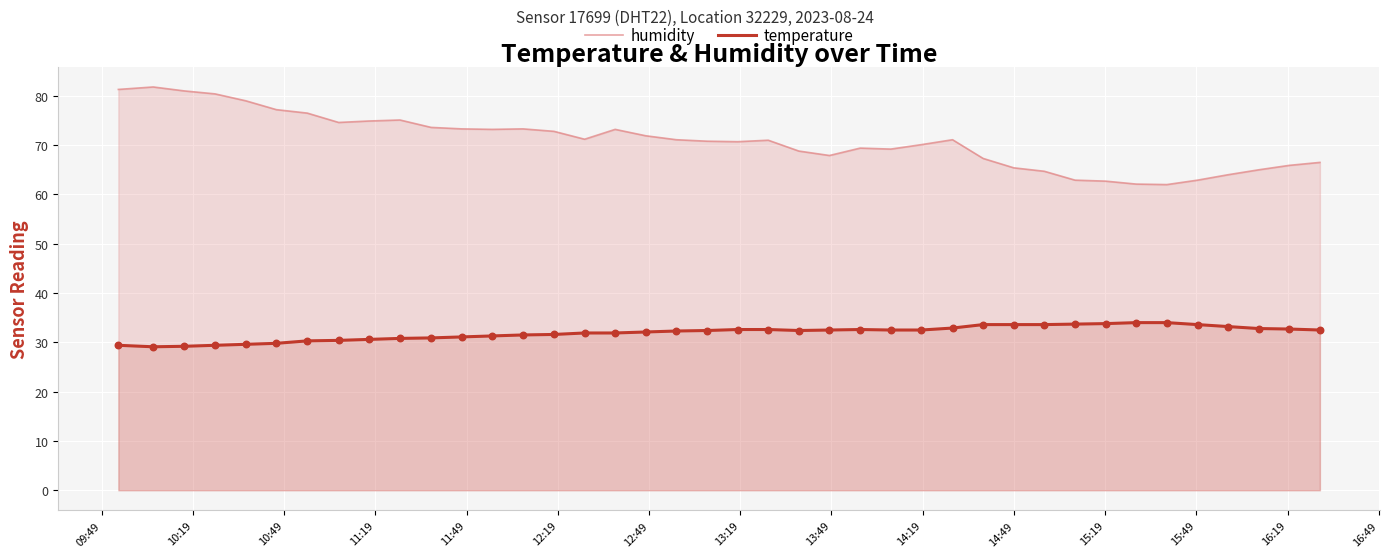

Rank the series by their maximum value, from lowest to highest.

temperature, humidity